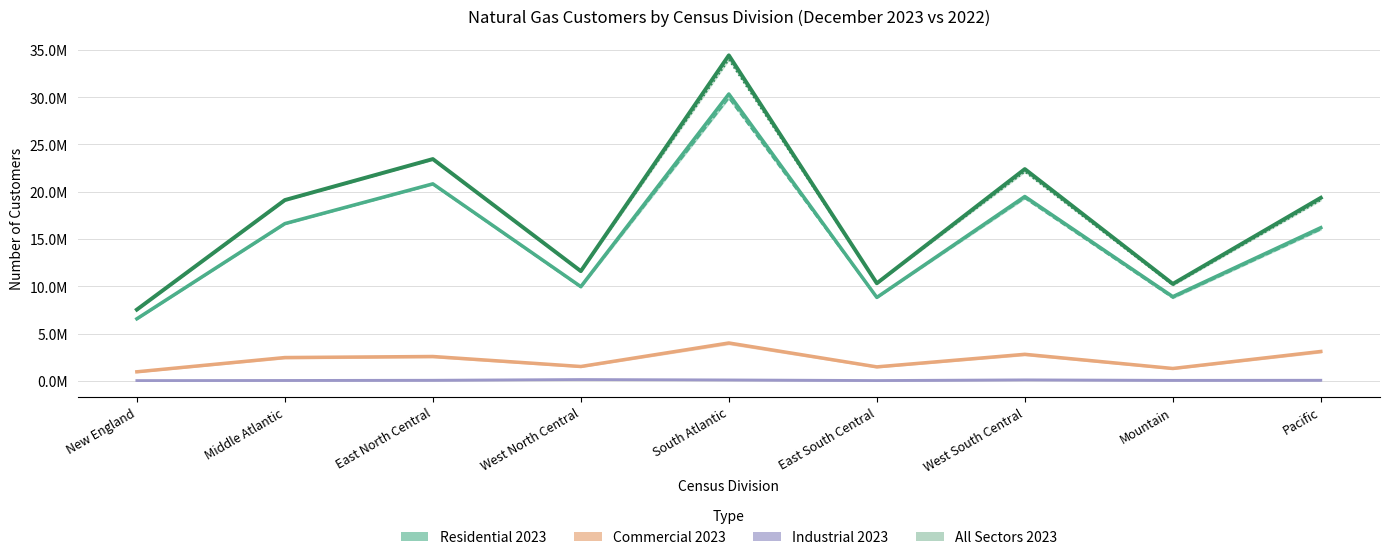

What is the label of the 7th point from the right?

East North Central